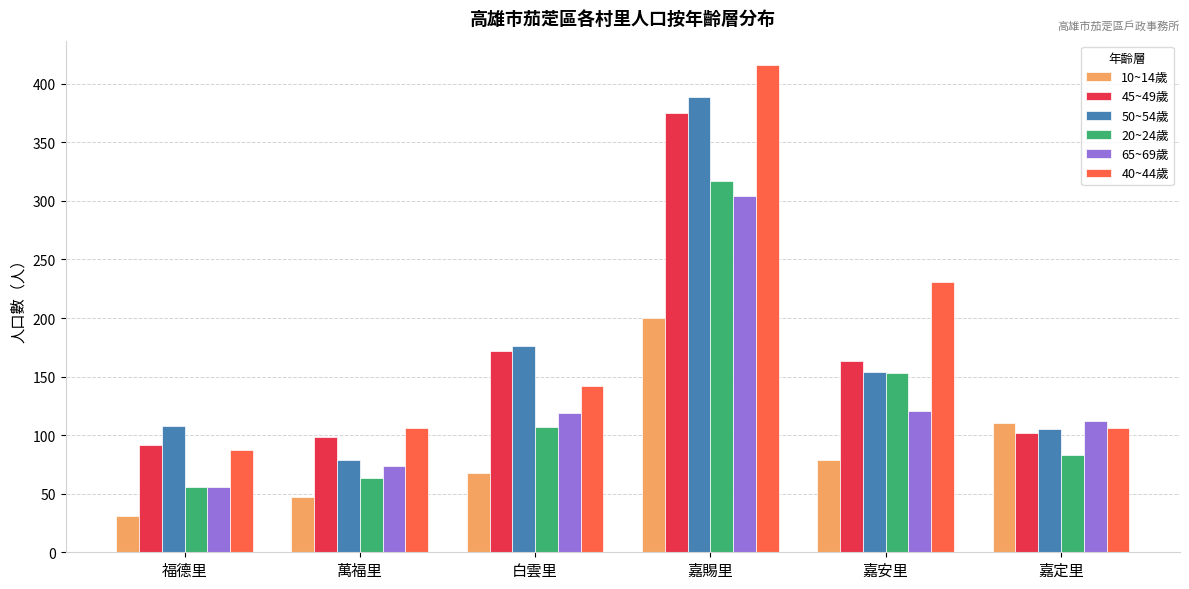

What position from the right is 萬福里?

5